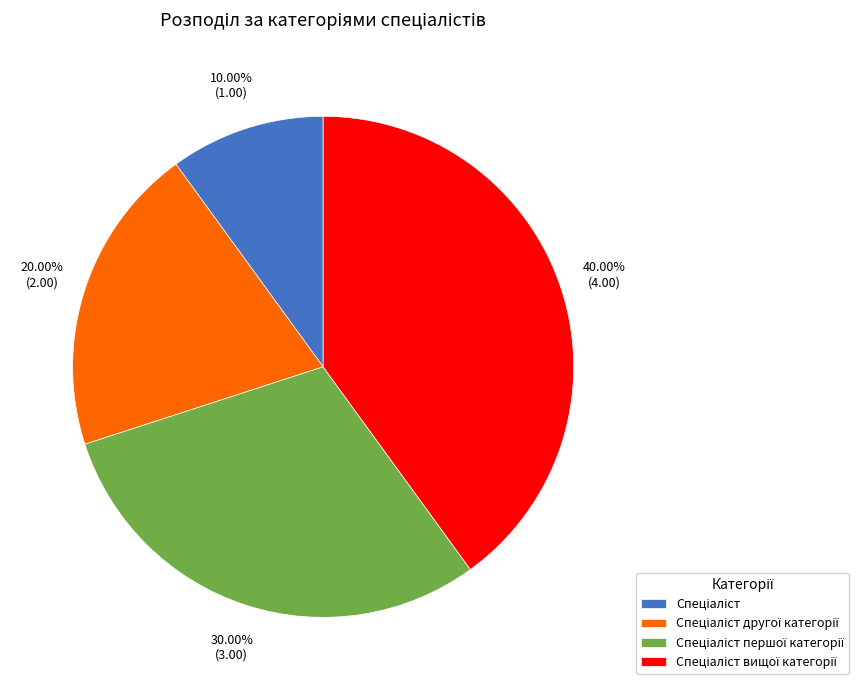

Does any single category account for the majority?

No